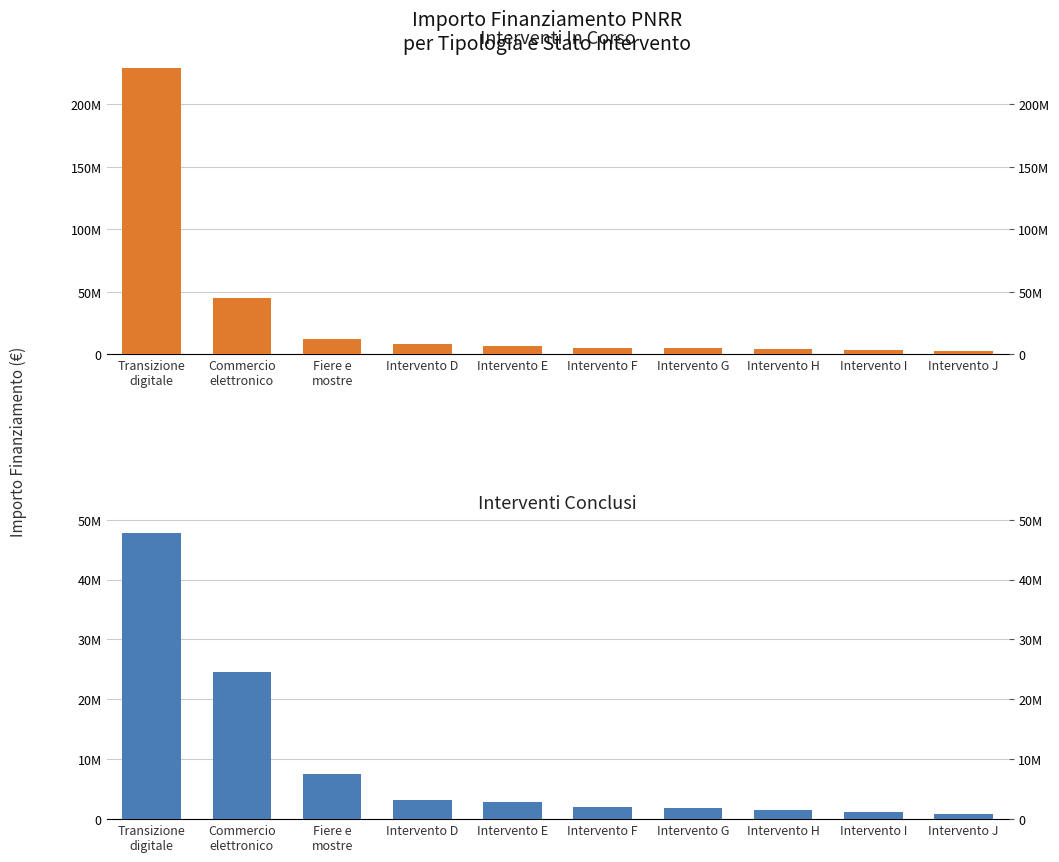

What is the sum of the Concluso values at Fiere e
mostre and Intervento E?

10300000